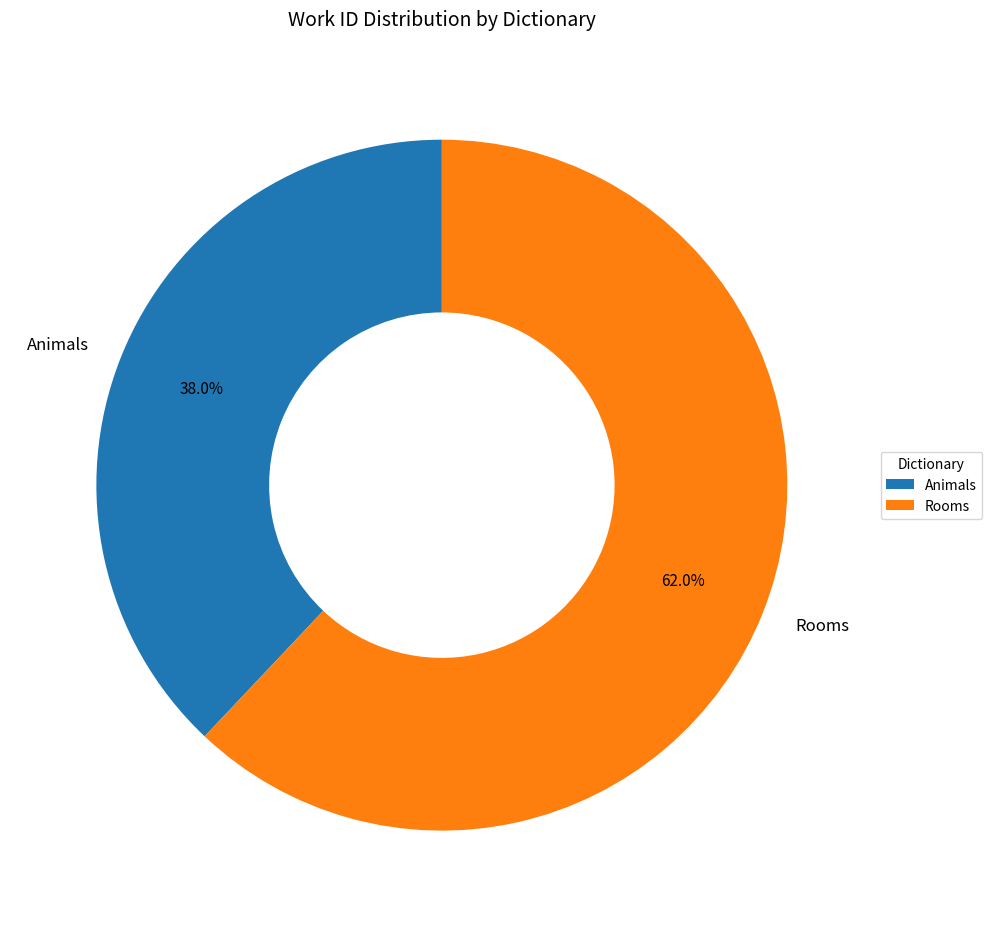

To the nearest percent, what is the difference between the Animals and Rooms slice percentages?

24%